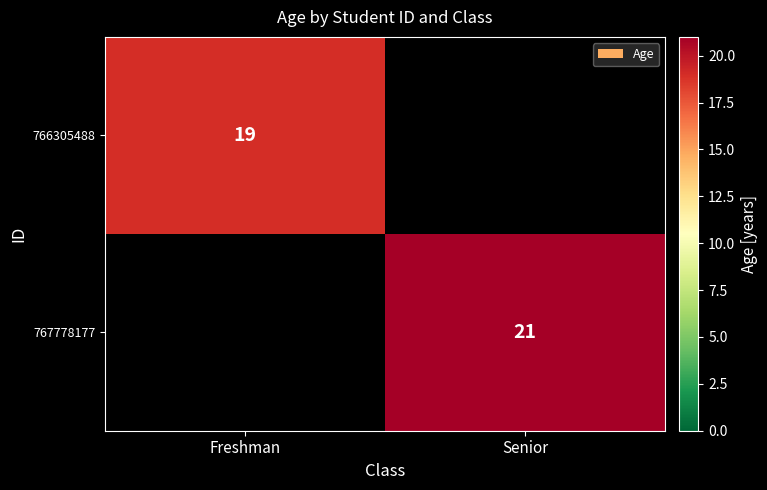

The 766305488 series shows 19 at Freshman. True or false?

True